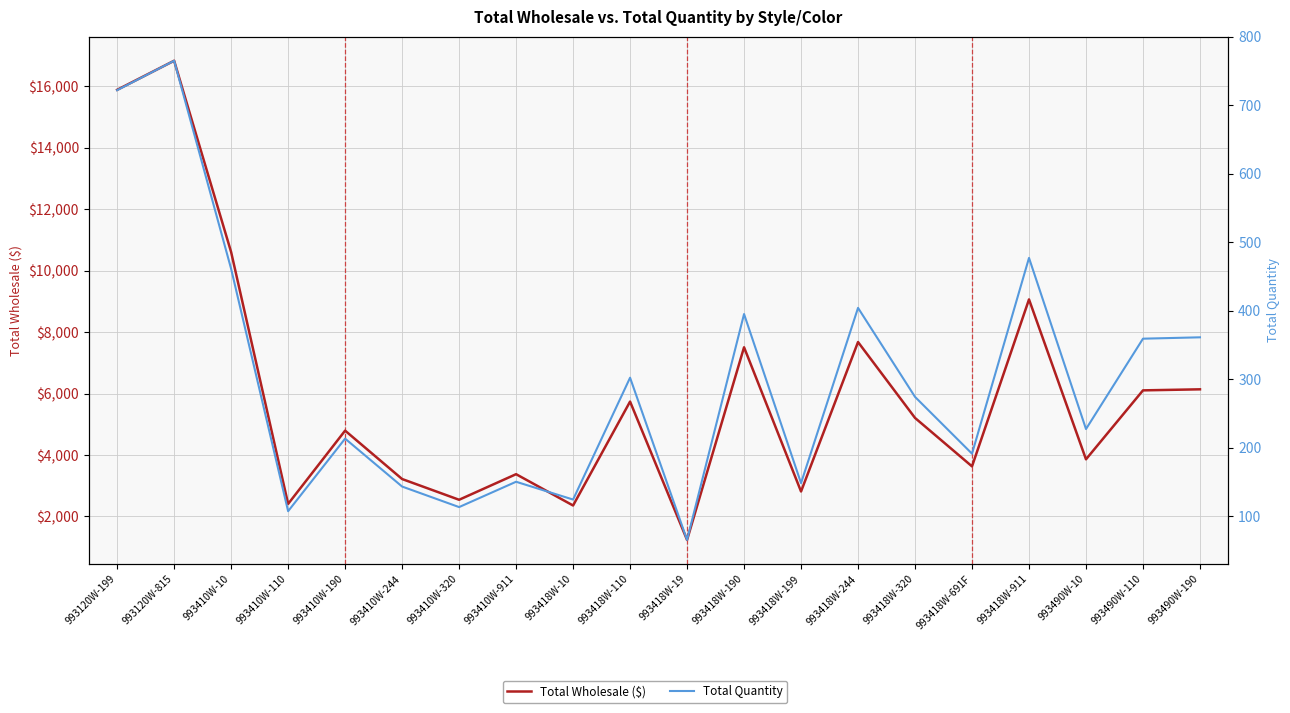

What position from the right is 993418W-199?

8